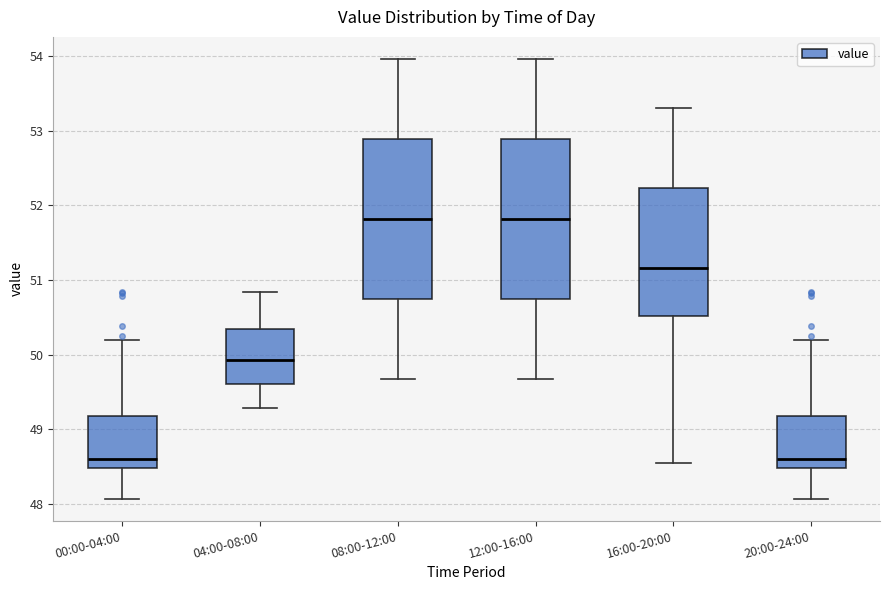

Where does the upper whisker of the box for 08:00-12:00 end on the y-axis? The values are not printed on the chart, so give them approximately, as read against the axis.

54.0